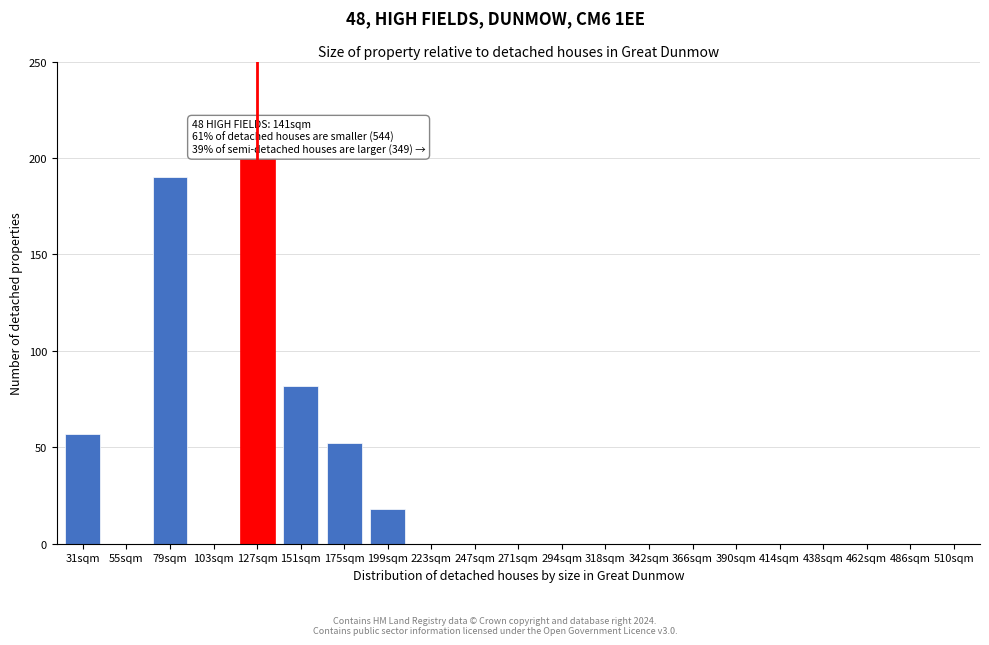

Reading left to right, transcribe all the data shown in this chart.

31sqm=57	55sqm=0	79sqm=190	103sqm=0	127sqm=200	151sqm=82	175sqm=52	199sqm=18	223sqm=0	247sqm=0	271sqm=0	294sqm=0	318sqm=0	342sqm=0	366sqm=0	390sqm=0	414sqm=0	438sqm=0	462sqm=0	486sqm=0	510sqm=0